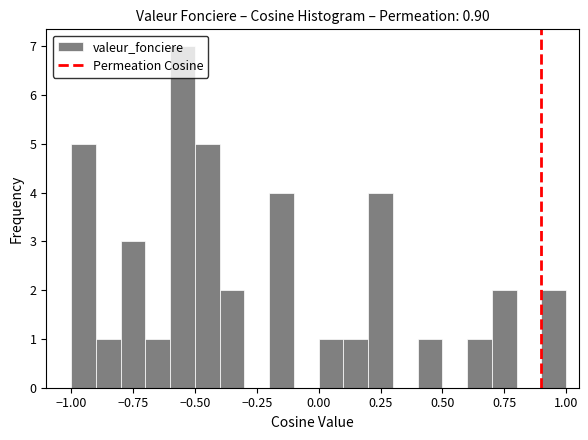

Around what value on the x-axis is the tallest bar? Give the approximate position of its centre, as read against the axis.

-0.55